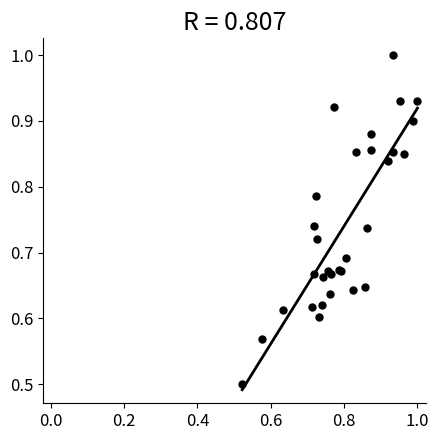

What Y value in the scatter plot is closest to 0?

0.5